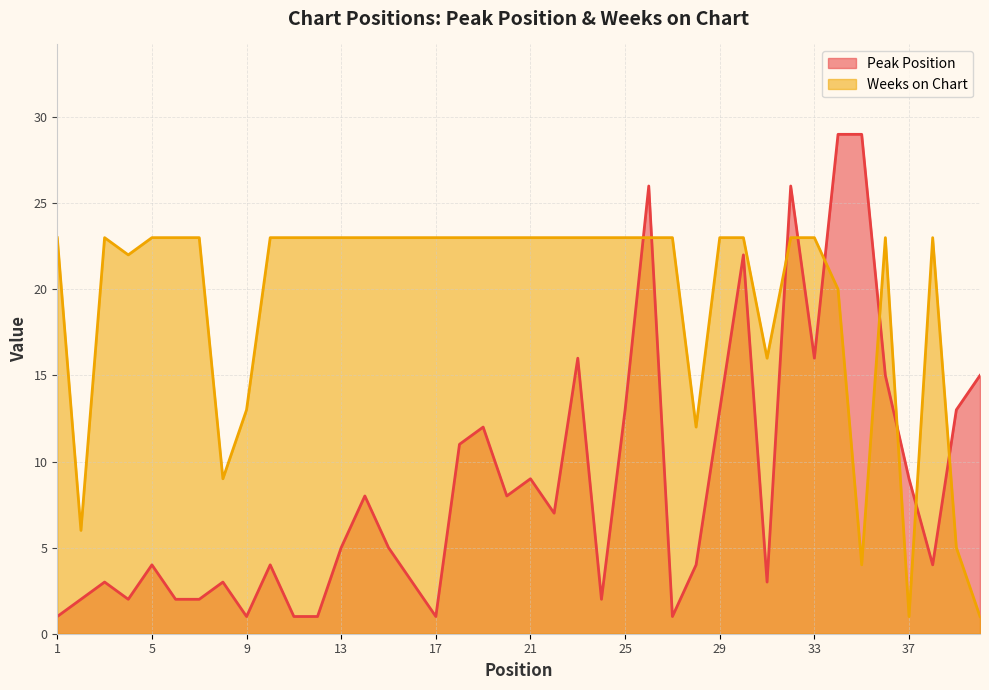

How many categories are shown in the chart?

40